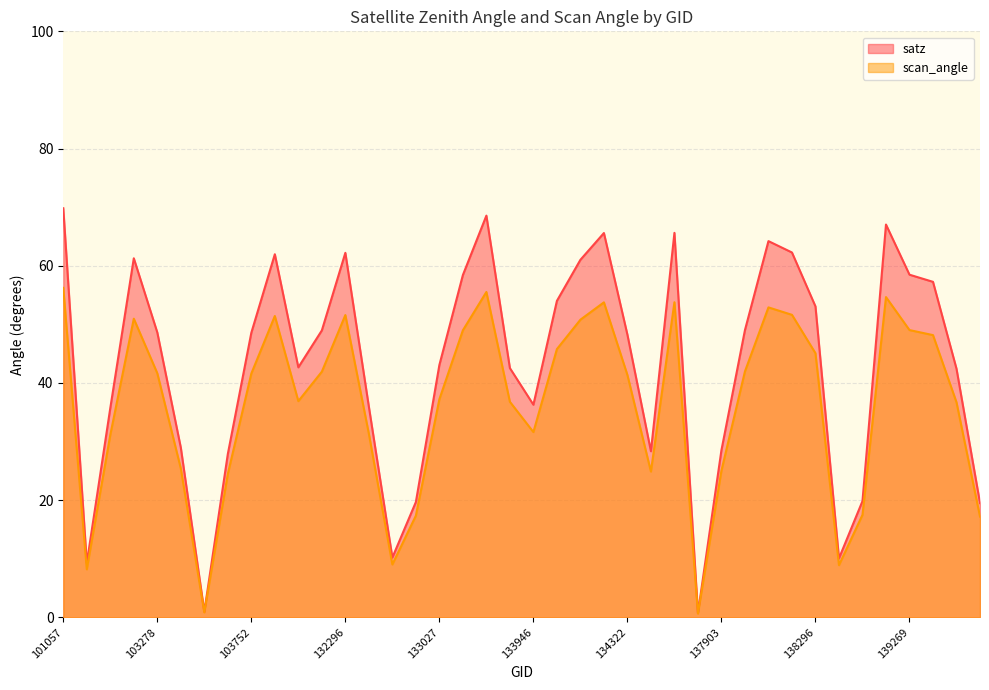

Rank the categories by scan_angle value from lowest to highest.

137715, 103515, 102911, 138688, 132669, 139672, 132847, 138881, 103634, 134505, 137903, 103396, 103031, 132488, 133946, 139475, 133404, 104346, 133027, 134322, 103752, 103278, 132123, 138092, 138296, 134124, 139283, 133209, 139269, 134138, 103160, 103868, 132296, 138282, 138105, 134308, 137322, 139094, 133392, 101057